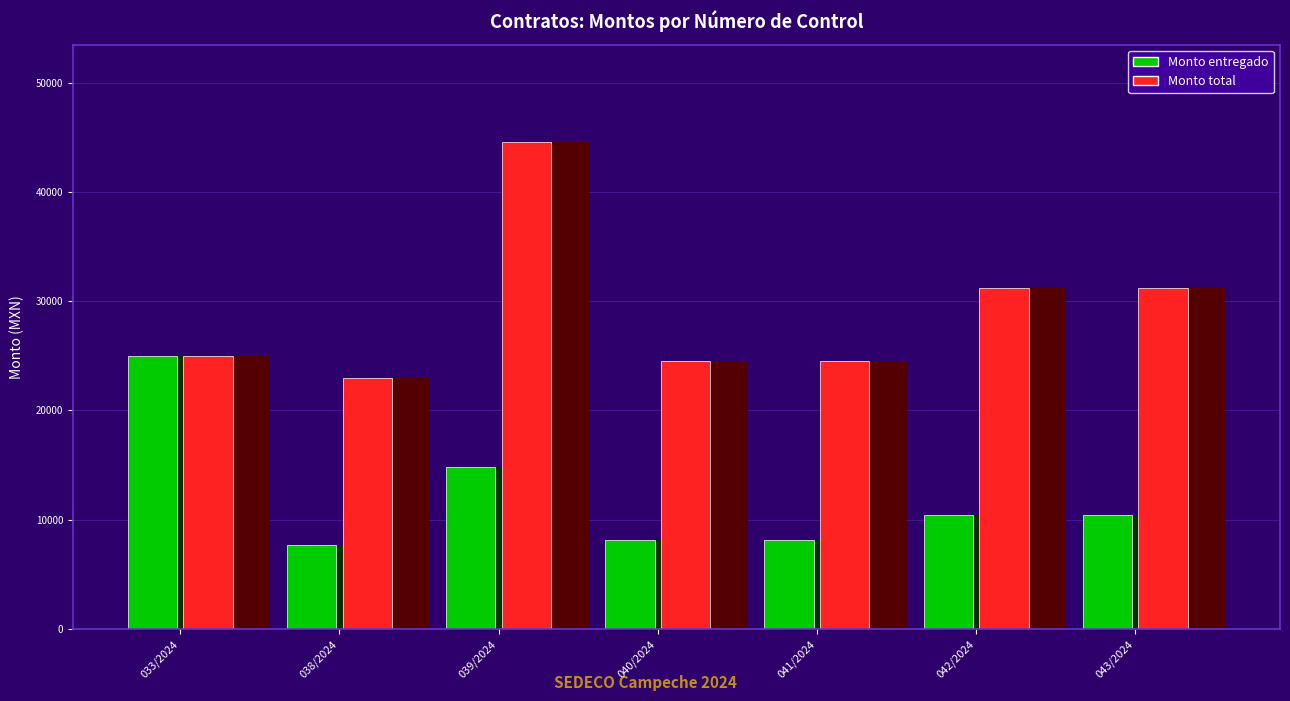

List the series in order of their peak value, lowest first.

Monto entregado, Monto total